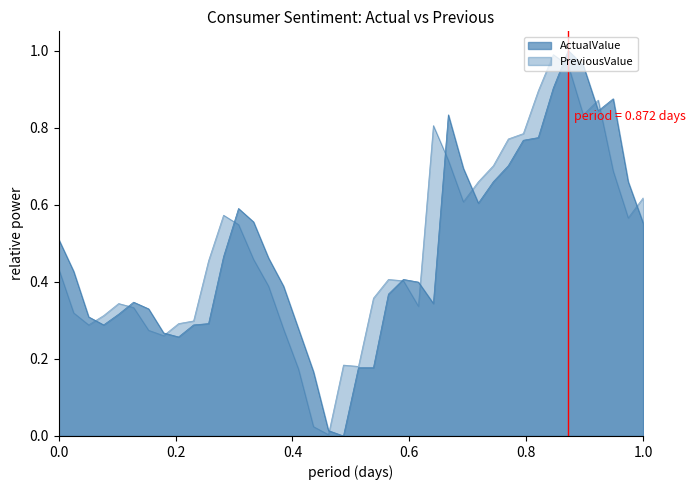

List the series in order of their overall mean, lowest first.

ActualValue, PreviousValue